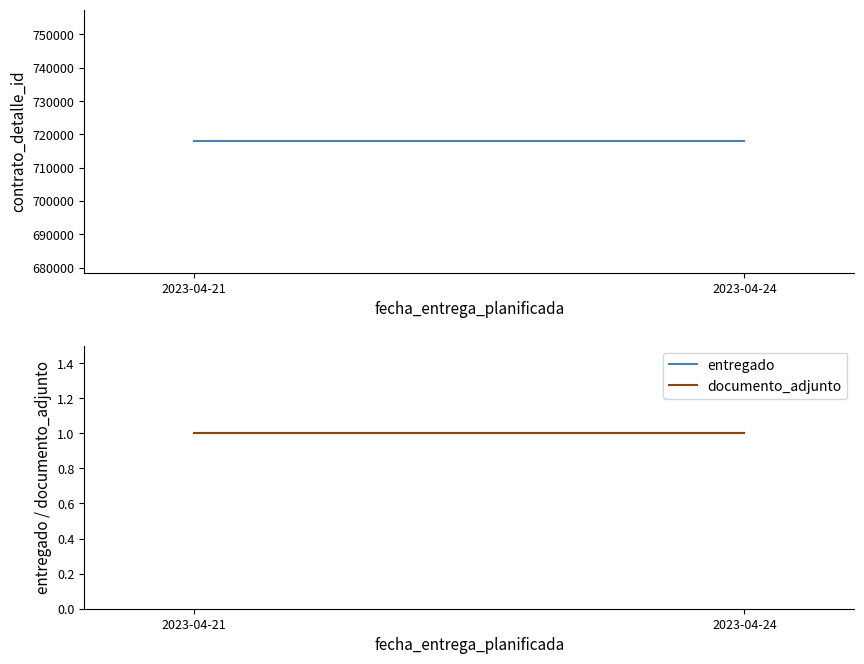

Reading left to right, list all the values displayed in this chart.

contrato_detalle_id: 717985	717985
entregado: 1	1
documento_adjunto: 1	1